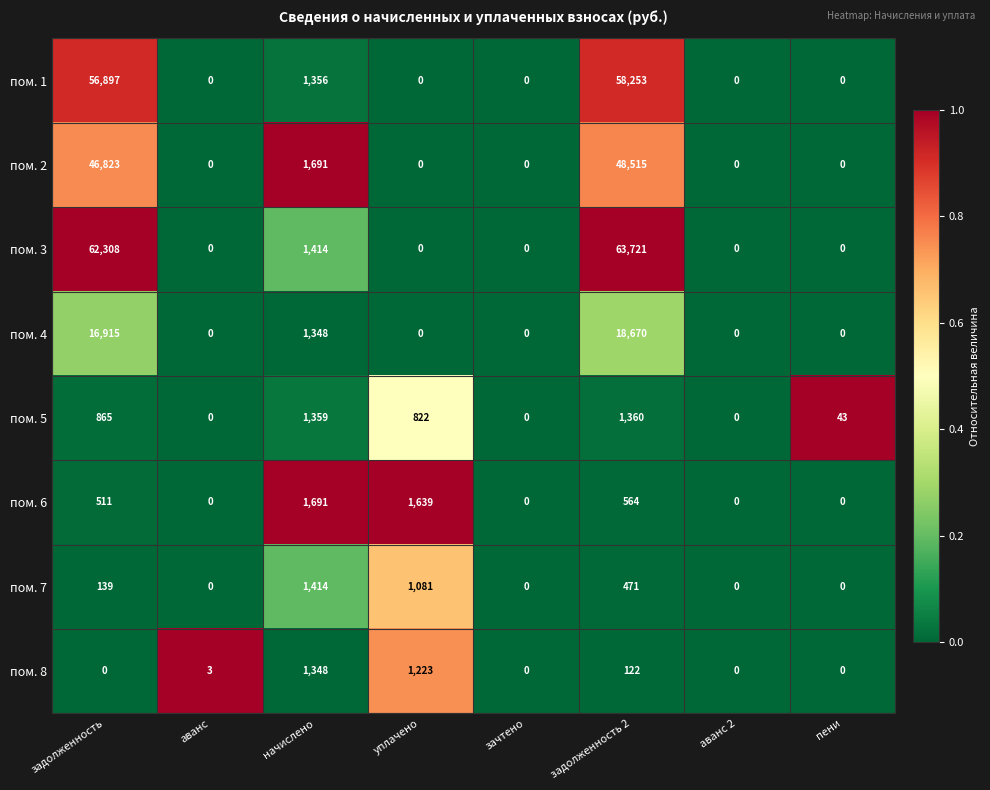

List the series in order of their peak value, highest first.

пом. 3, пом. 1, пом. 2, пом. 4, пом. 6, пом. 7, пом. 5, пом. 8